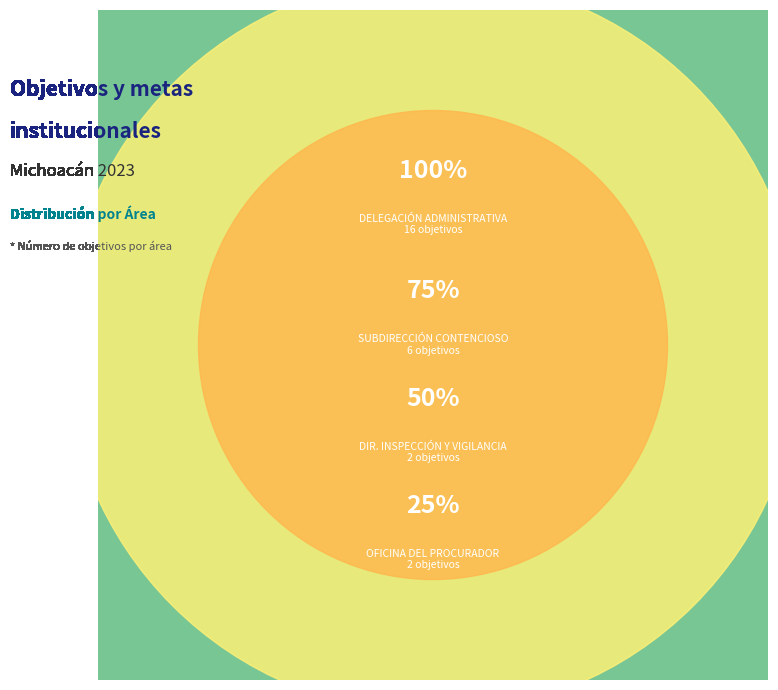

Which slice is the smallest?

DIRECCIÓN DE INSPECCIÓN Y VIGILANCIA